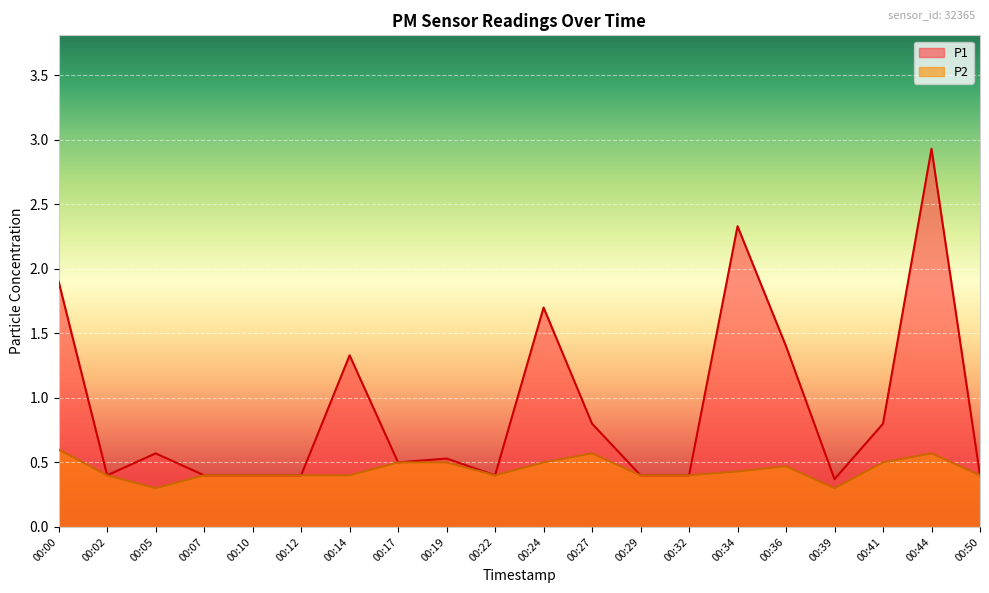

Which series has the widest spread of values?

P1